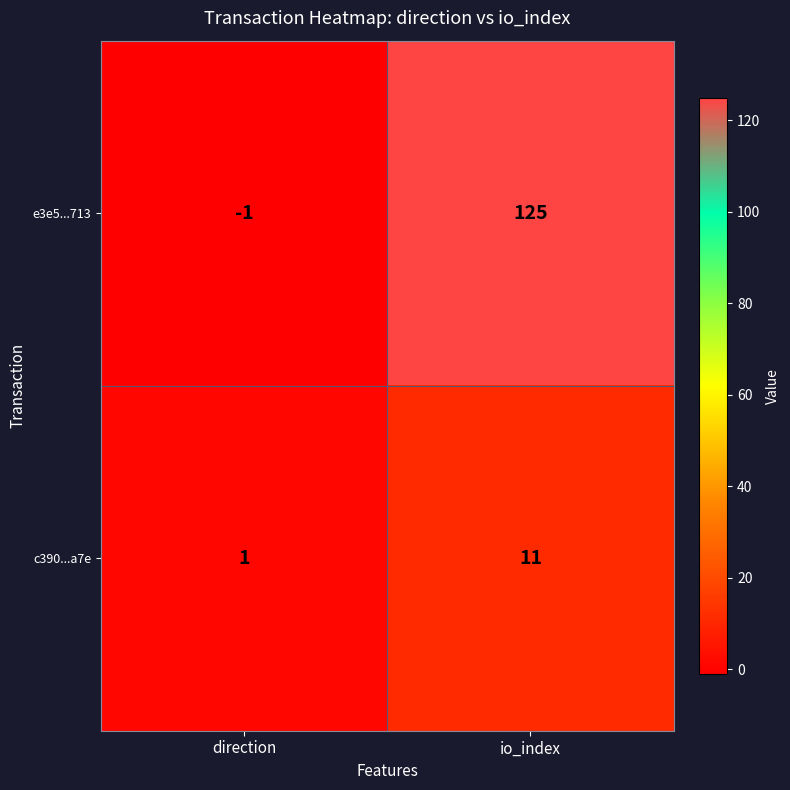

Reading left to right, transcribe all the data shown in this chart.

e3e5...713: -1	125
c390...a7e: 1	11